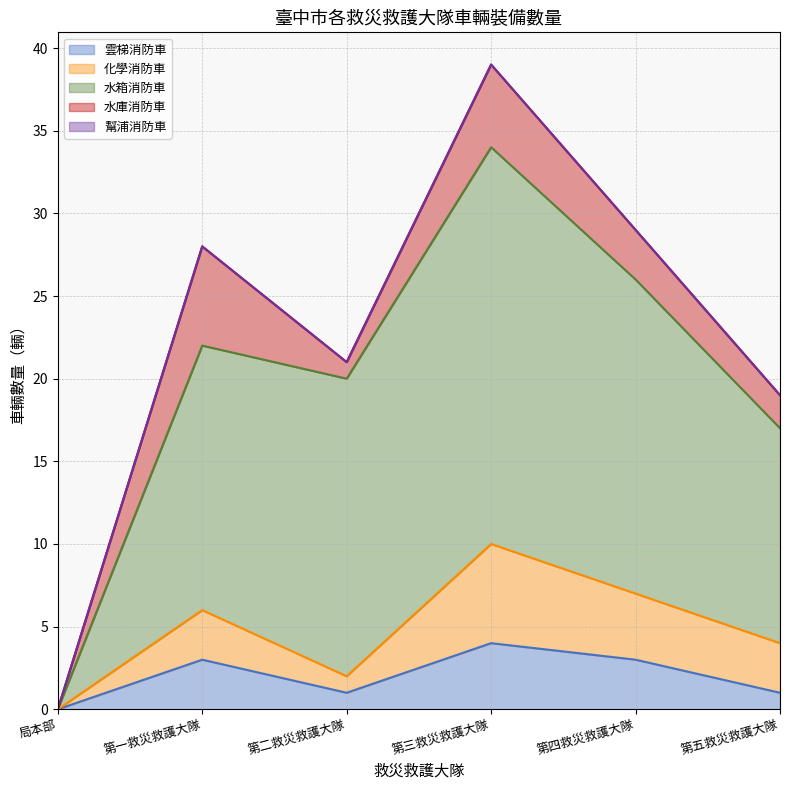

What is the highest value of the 雲梯消防車 series?

4